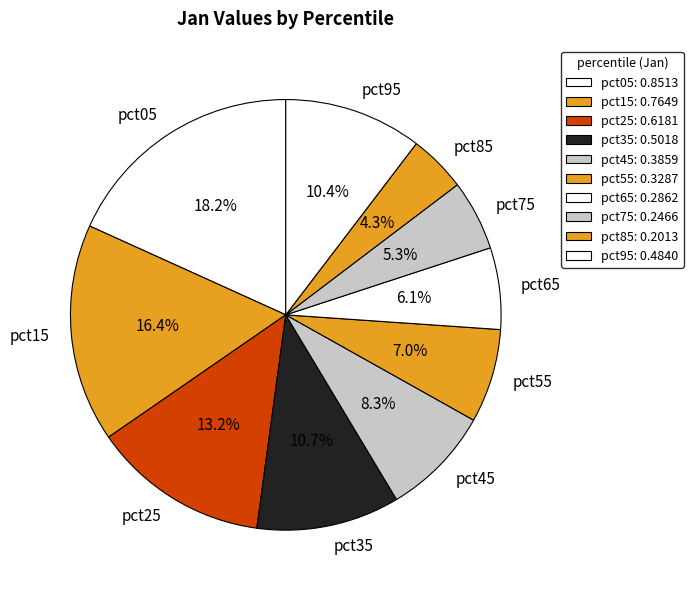

What percentage is the pct45 slice, to the nearest percent?

8%